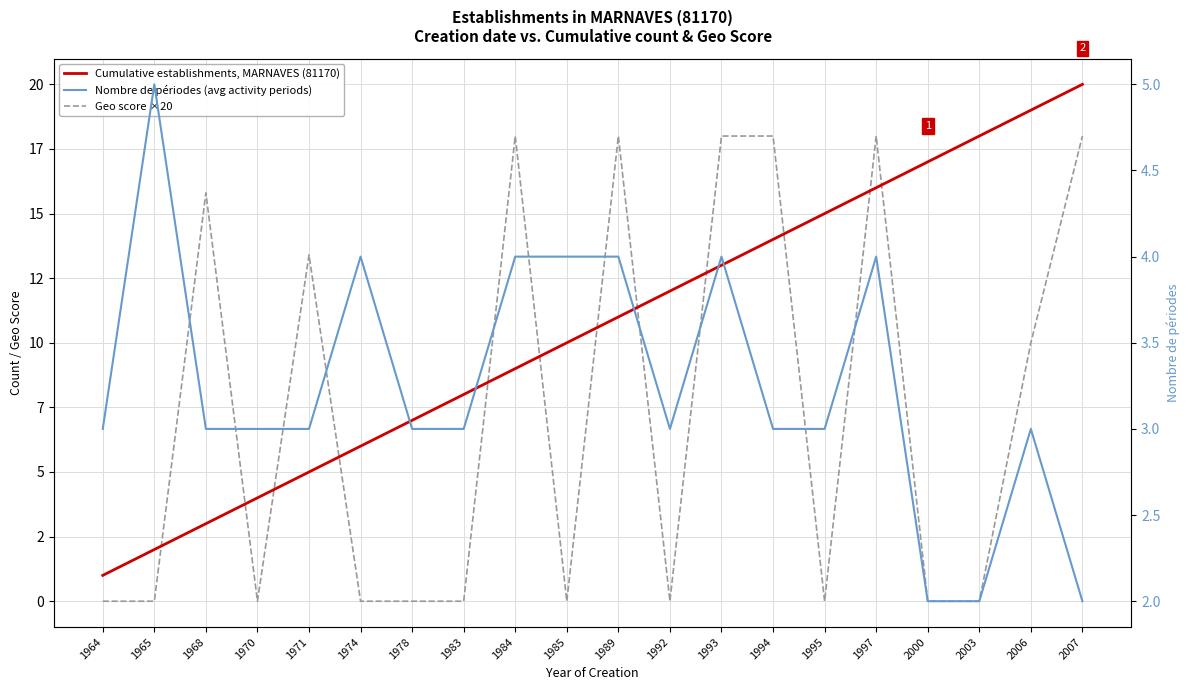

What are all the series names shown in the legend?

Cumulative establishments, MARNAVES (81170), Geo score ×20, Nombre de périodes (avg activity periods)